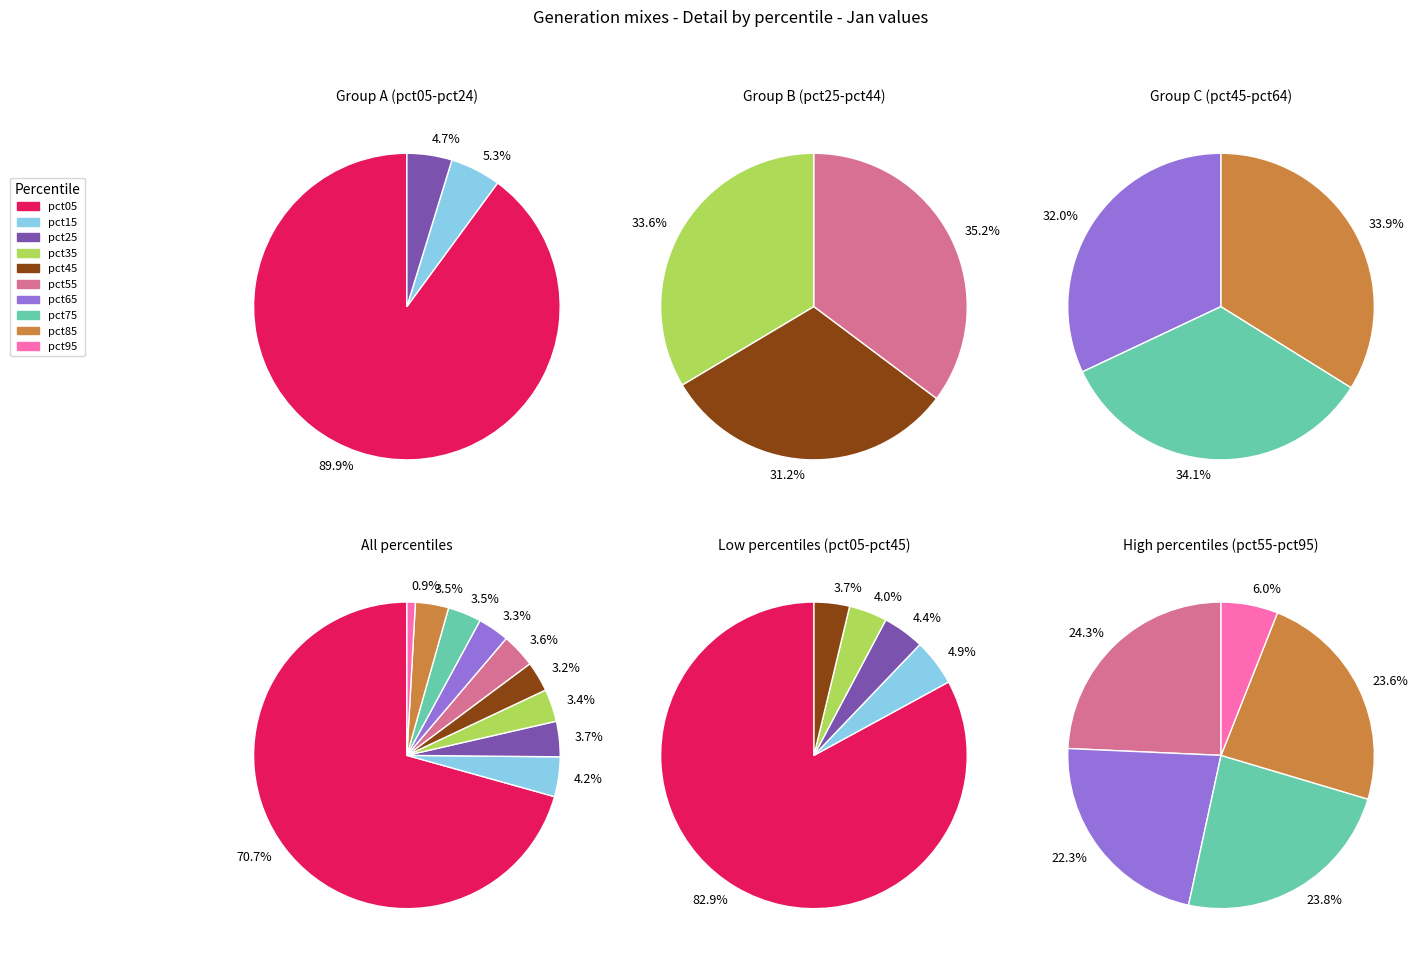

Rank the categories by value from highest to lowest.

pct05, pct15, pct25, pct55, pct75, pct85, pct35, pct65, pct45, pct95